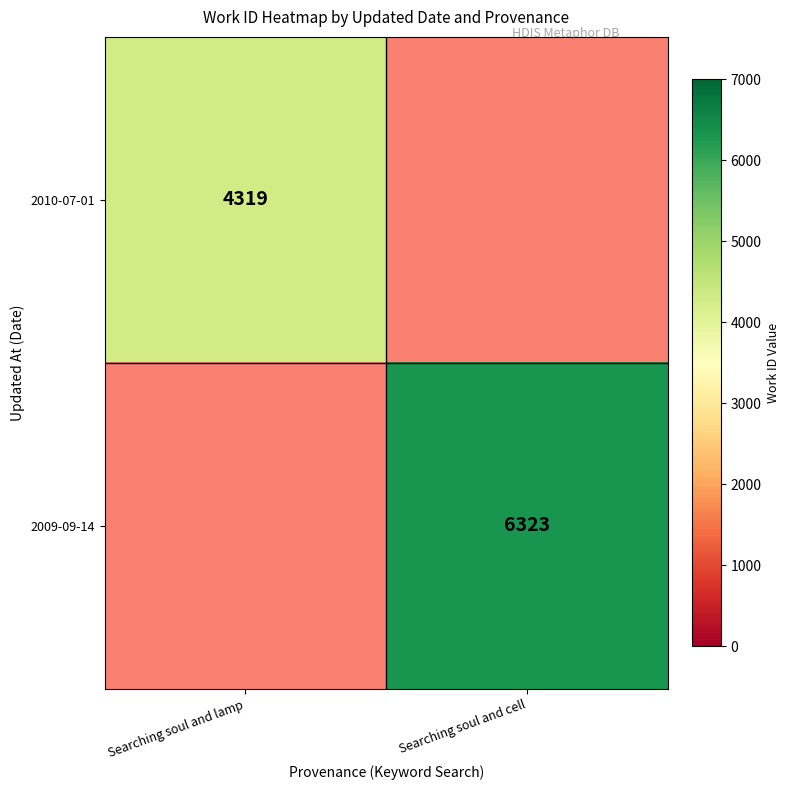

How many categories are shown in the chart?

2